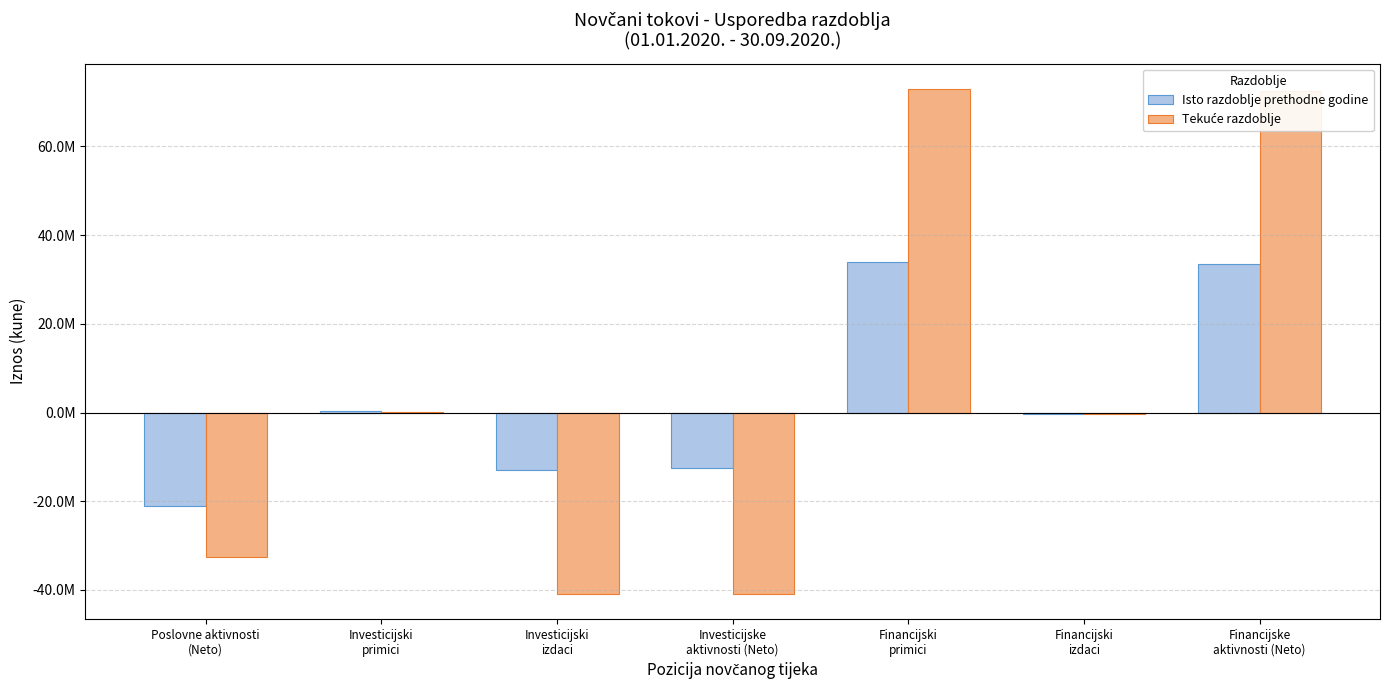

Are the bars horizontal?

No